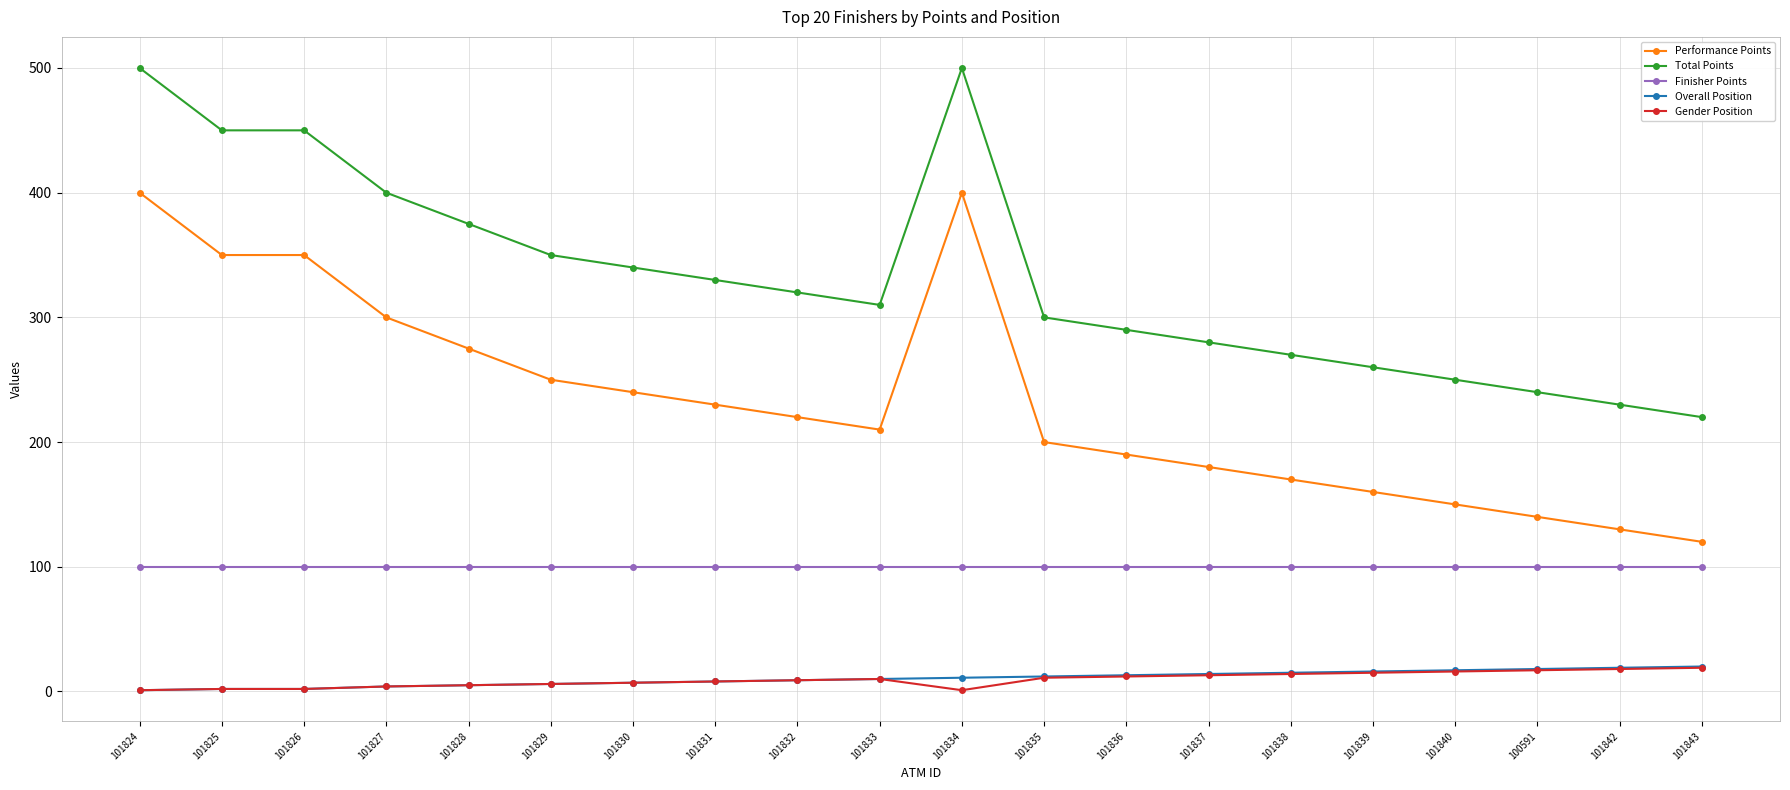

True or false: Total Points and Gender Position intersect in this chart.

False